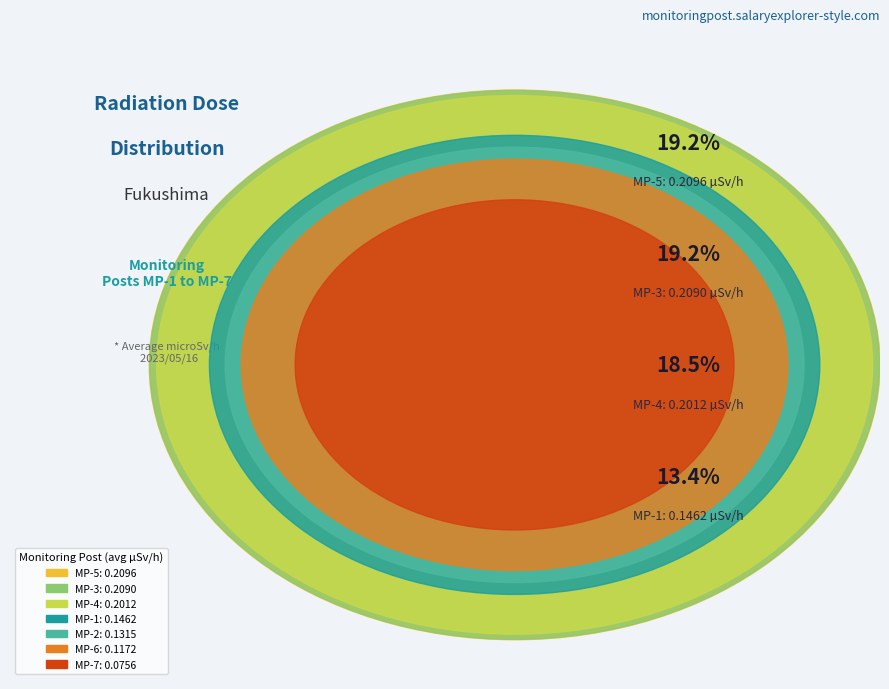

Does MP-7 account for over 50% of the chart?

No